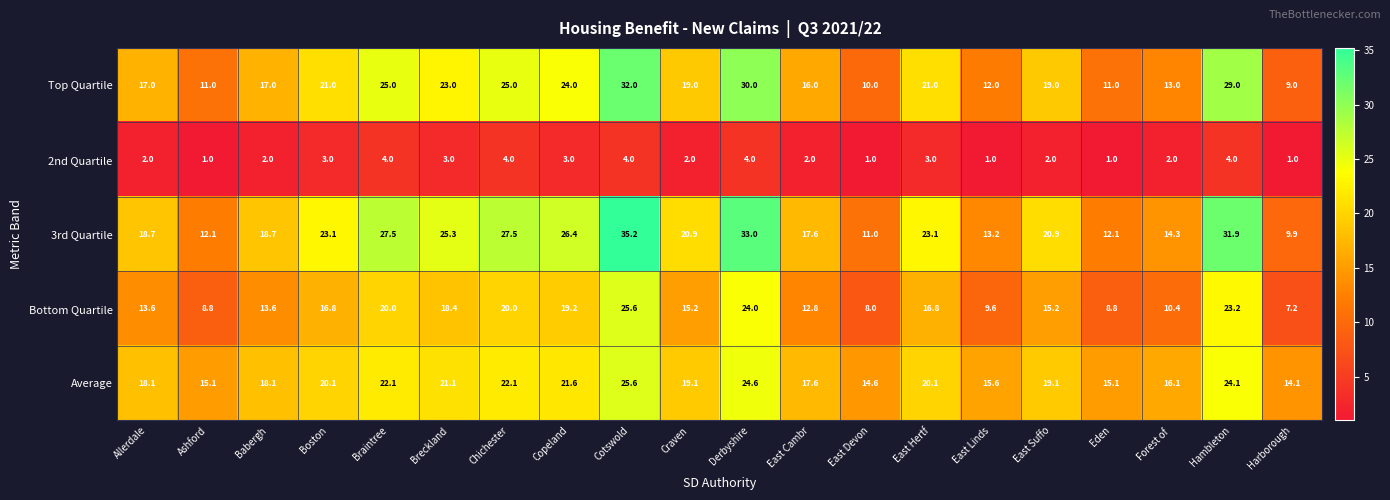

At East Linds, list the series in order from largest to smallest.

Average, 3rd Quartile, Top Quartile, Bottom Quartile, 2nd Quartile